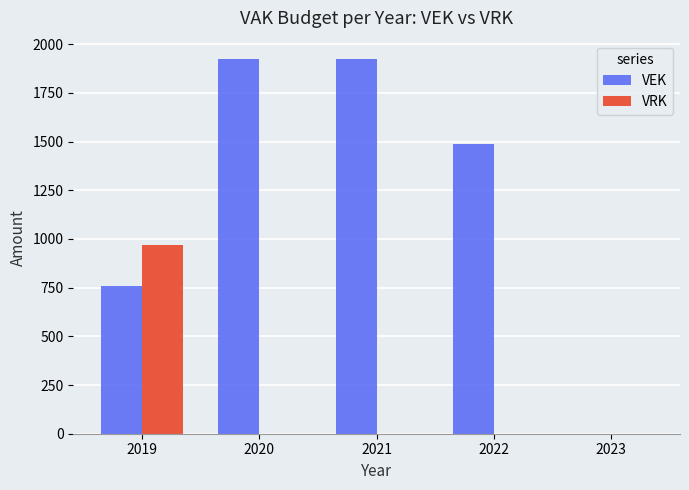

Are the bars horizontal?

No